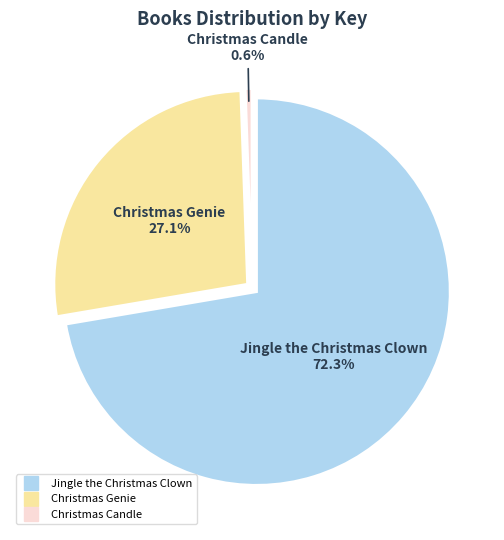

Is there a majority slice in this chart?

Yes